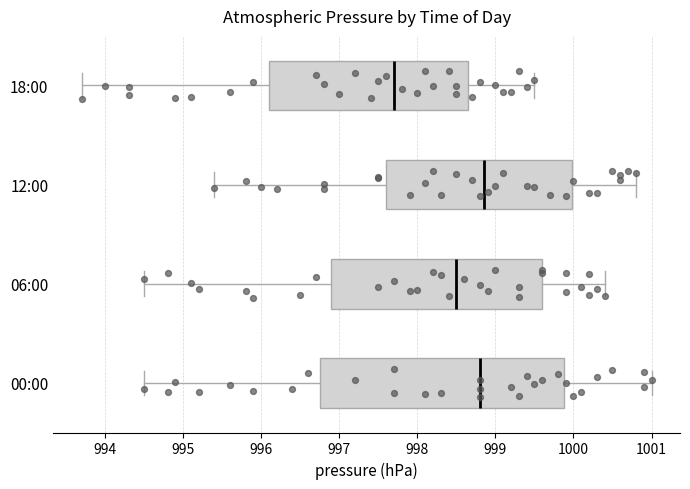

Where is the right edge of the box for 18:00 on the x-axis? The values are not printed on the chart, so give them approximately, as read against the axis.

998.7